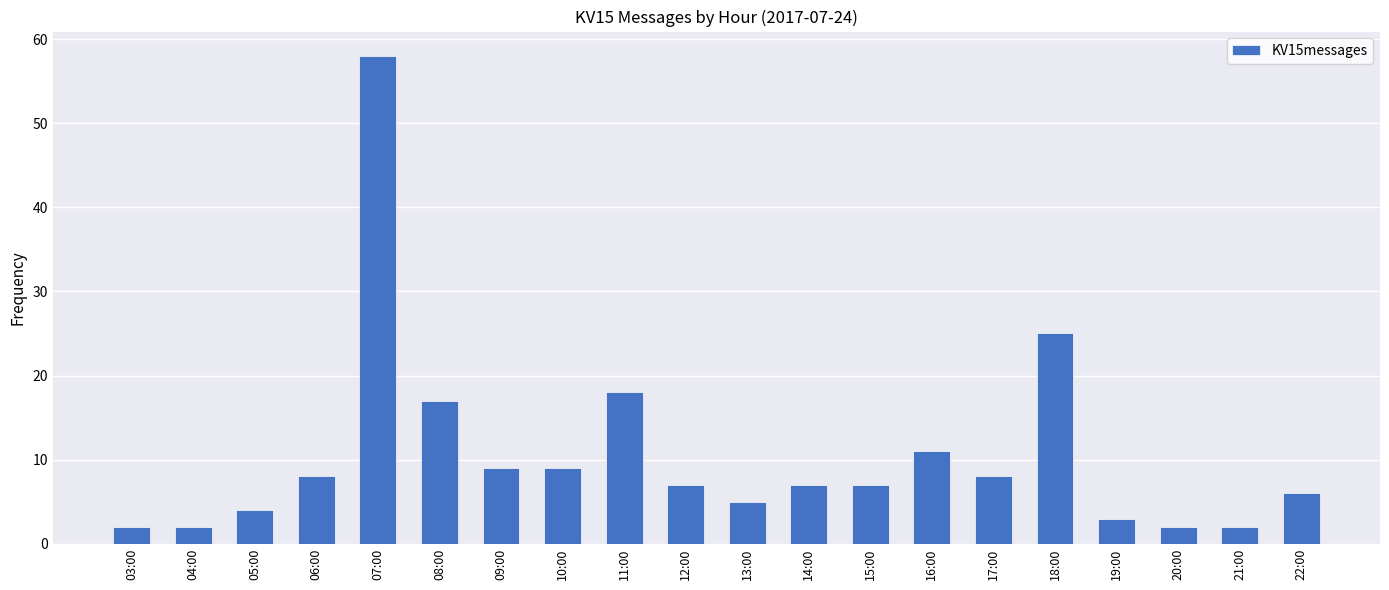

How many categories are shown in the chart?

20